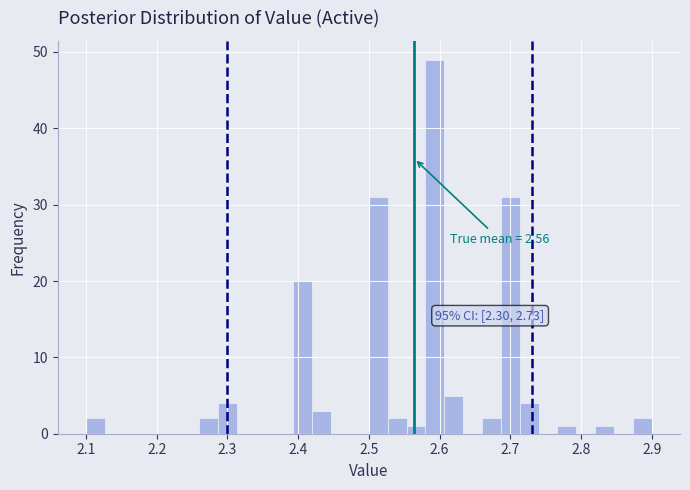

Around what value on the x-axis is the tallest bar? Give the approximate position of its centre, as read against the axis.

2.59